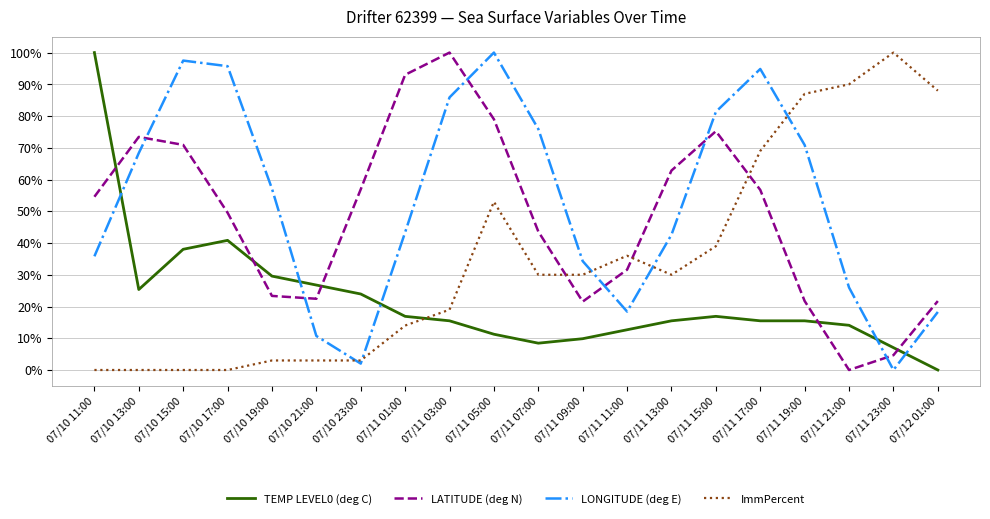

What is the spread (max minus min) of values at 07/12 01:00?

0.9